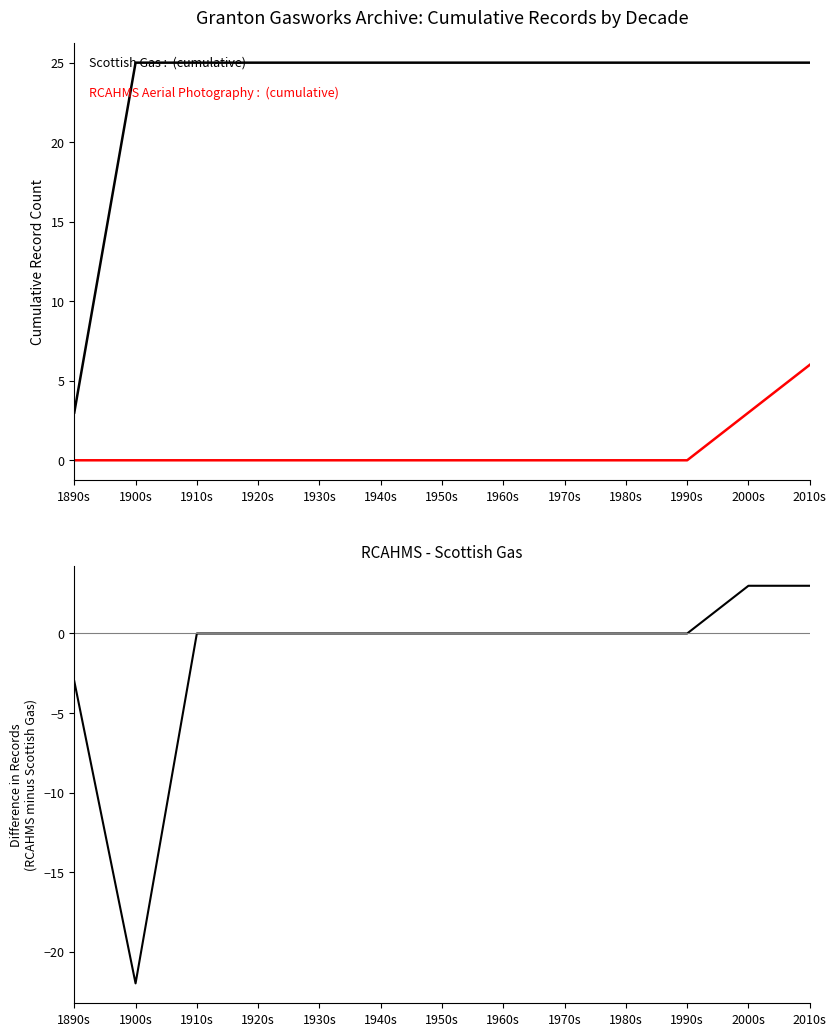

Which has a higher value, 1930s or 2010s?

1930s